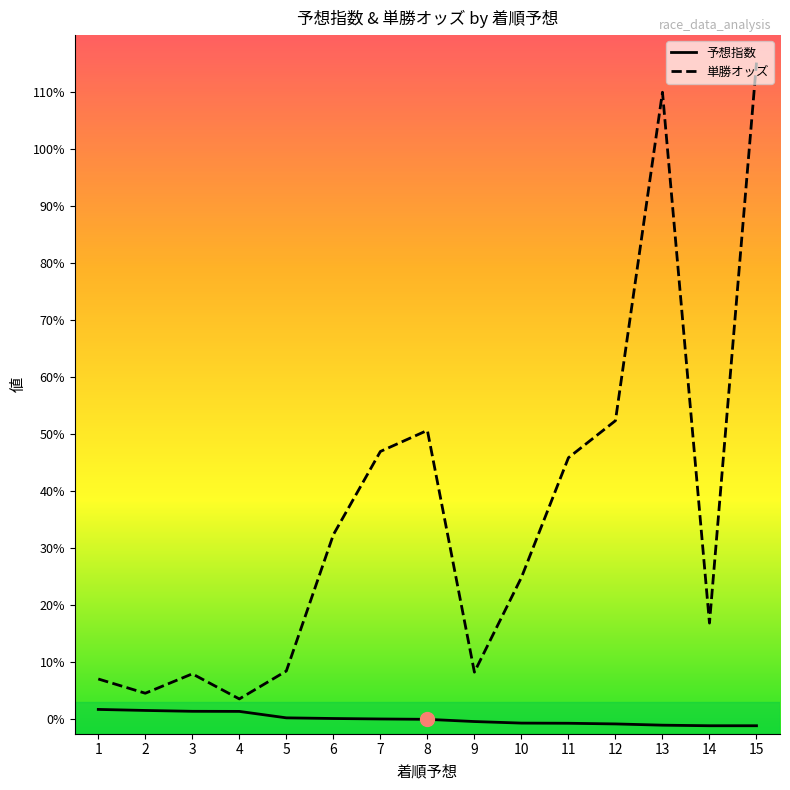

How many lines are shown in the chart?

2